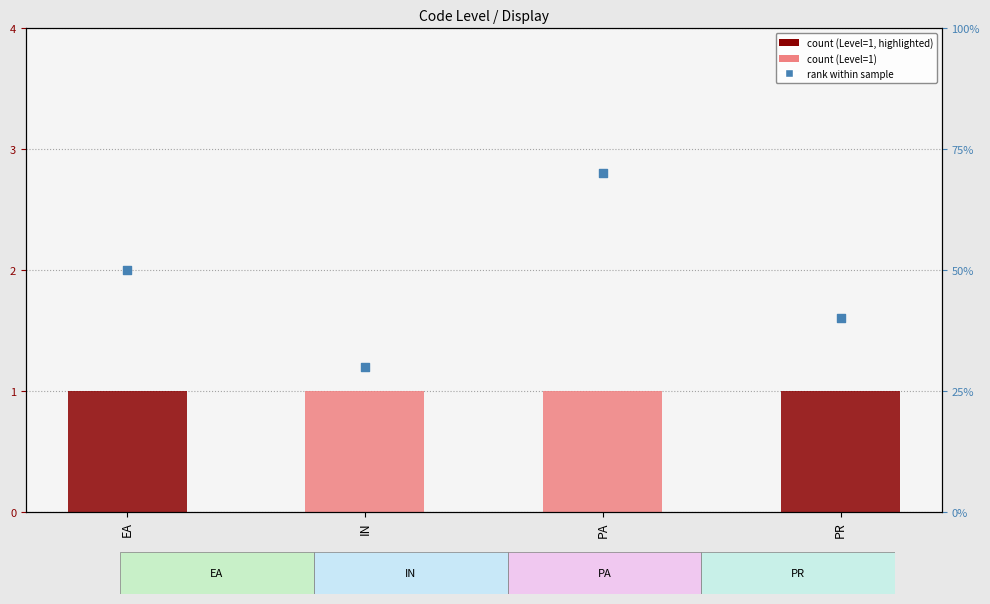

What is the total value across all series at PA?

1.7